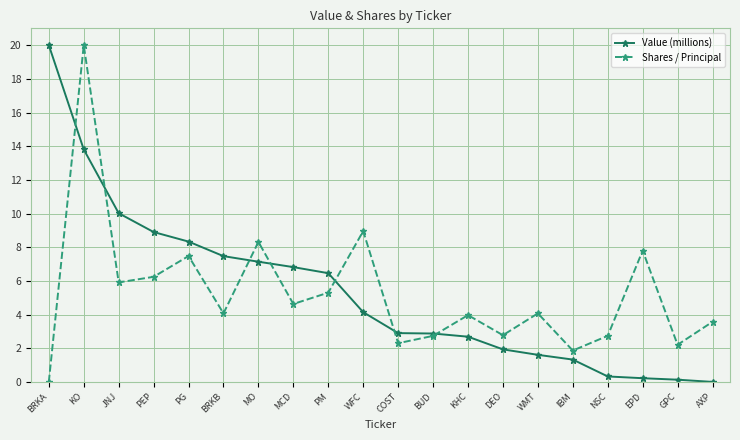

What position from the left is BRKB?

6